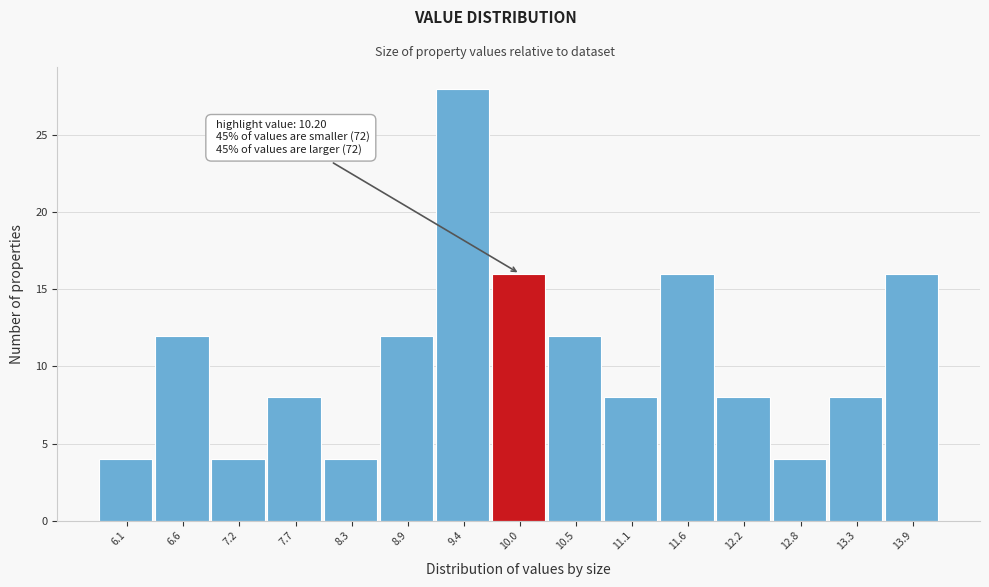

Reading right to left, list all the values displayed in this chart.

16	8	4	8	16	8	12	16	28	12	4	8	4	12	4